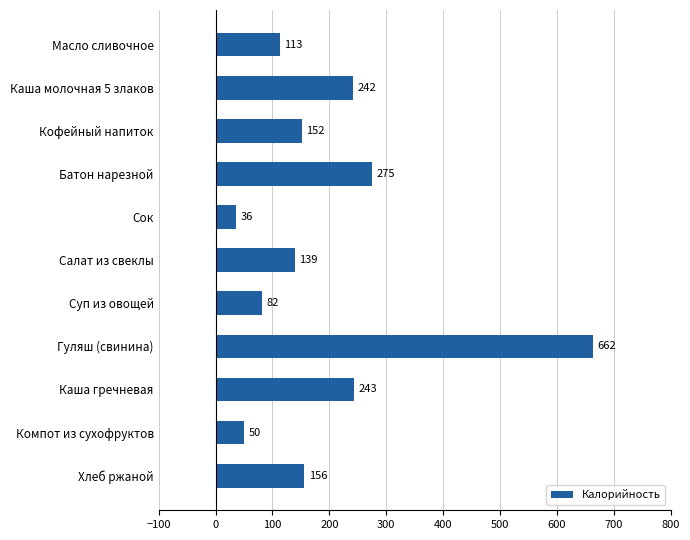

At which label is the value closest to 349?

Батон нарезной